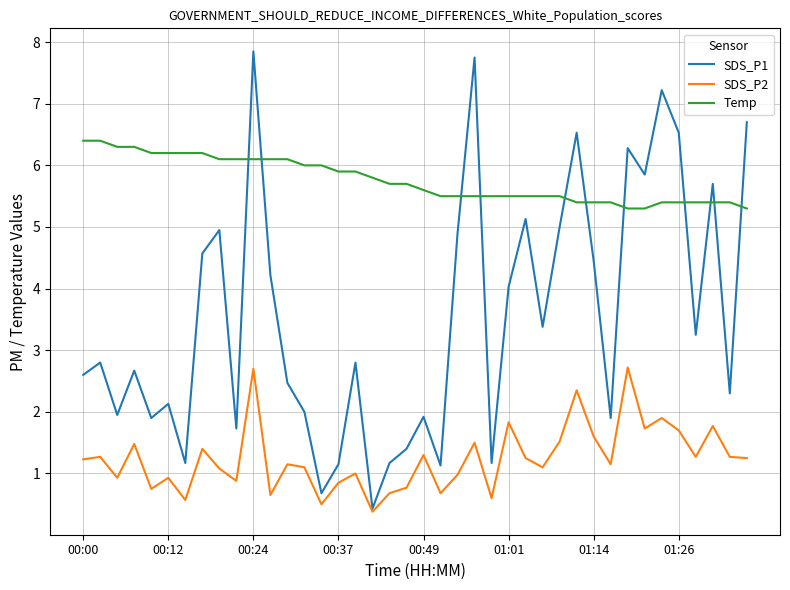

What is the sum of all SDS_P1 values?

141.8